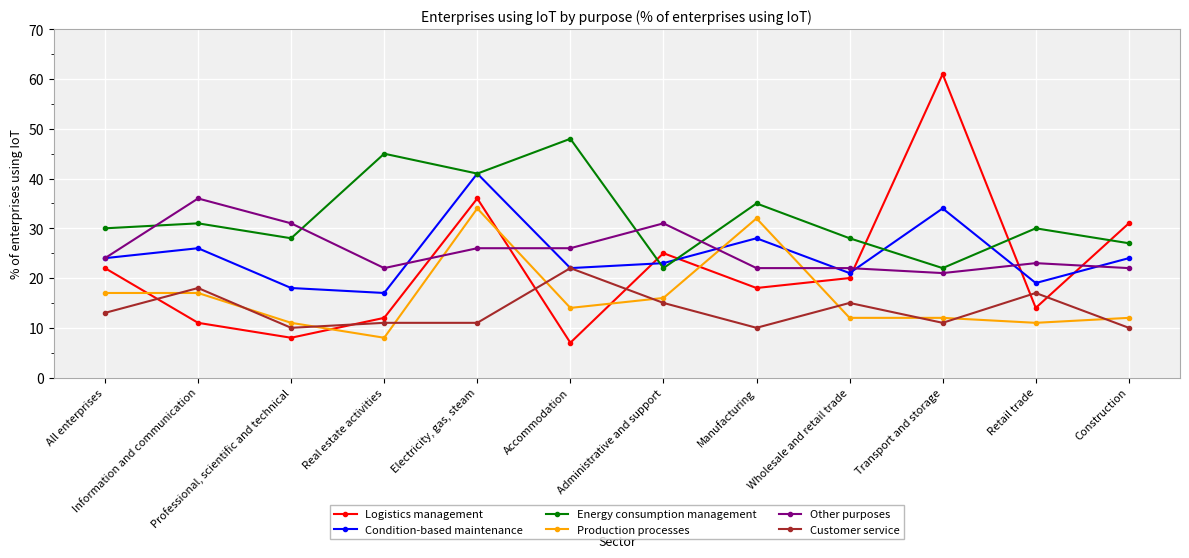

Reading left to right, transcribe all the data shown in this chart.

Logistics management: All enterprises=22	Information and communication=11	Professional, scientific and technical=8	Real estate activities=12	Electricity, gas, steam=36	Accommodation=7	Administrative and support=25	Manufacturing=18	Wholesale and retail trade=20	Transport and storage=61	Retail trade=14	Construction=31
Condition-based maintenance: All enterprises=24	Information and communication=26	Professional, scientific and technical=18	Real estate activities=17	Electricity, gas, steam=41	Accommodation=22	Administrative and support=23	Manufacturing=28	Wholesale and retail trade=21	Transport and storage=34	Retail trade=19	Construction=24
Energy consumption management: All enterprises=30	Information and communication=31	Professional, scientific and technical=28	Real estate activities=45	Electricity, gas, steam=41	Accommodation=48	Administrative and support=22	Manufacturing=35	Wholesale and retail trade=28	Transport and storage=22	Retail trade=30	Construction=27
Production processes: All enterprises=17	Information and communication=17	Professional, scientific and technical=11	Real estate activities=8	Electricity, gas, steam=34	Accommodation=14	Administrative and support=16	Manufacturing=32	Wholesale and retail trade=12	Transport and storage=12	Retail trade=11	Construction=12
Other purposes: All enterprises=24	Information and communication=36	Professional, scientific and technical=31	Real estate activities=22	Electricity, gas, steam=26	Accommodation=26	Administrative and support=31	Manufacturing=22	Wholesale and retail trade=22	Transport and storage=21	Retail trade=23	Construction=22
Customer service: All enterprises=13	Information and communication=18	Professional, scientific and technical=10	Real estate activities=11	Electricity, gas, steam=11	Accommodation=22	Administrative and support=15	Manufacturing=10	Wholesale and retail trade=15	Transport and storage=11	Retail trade=17	Construction=10